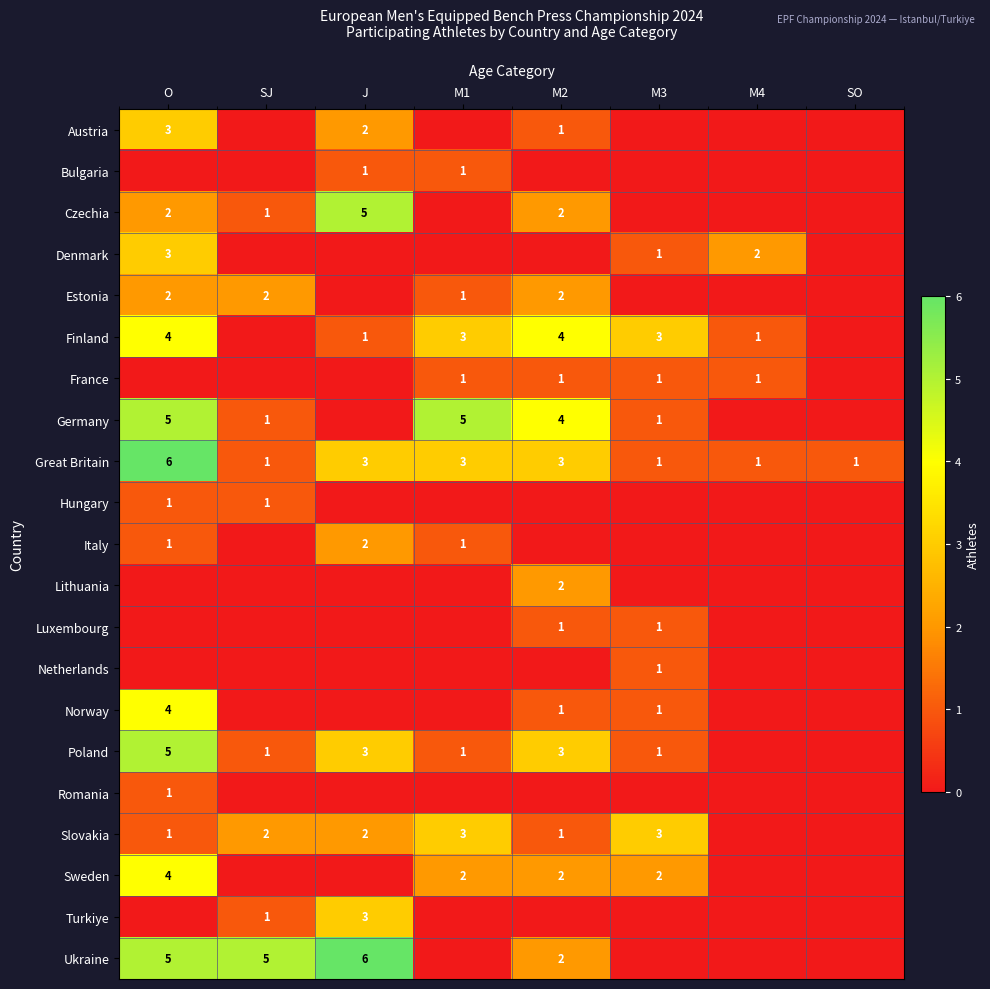

What is the greatest value displayed?

6